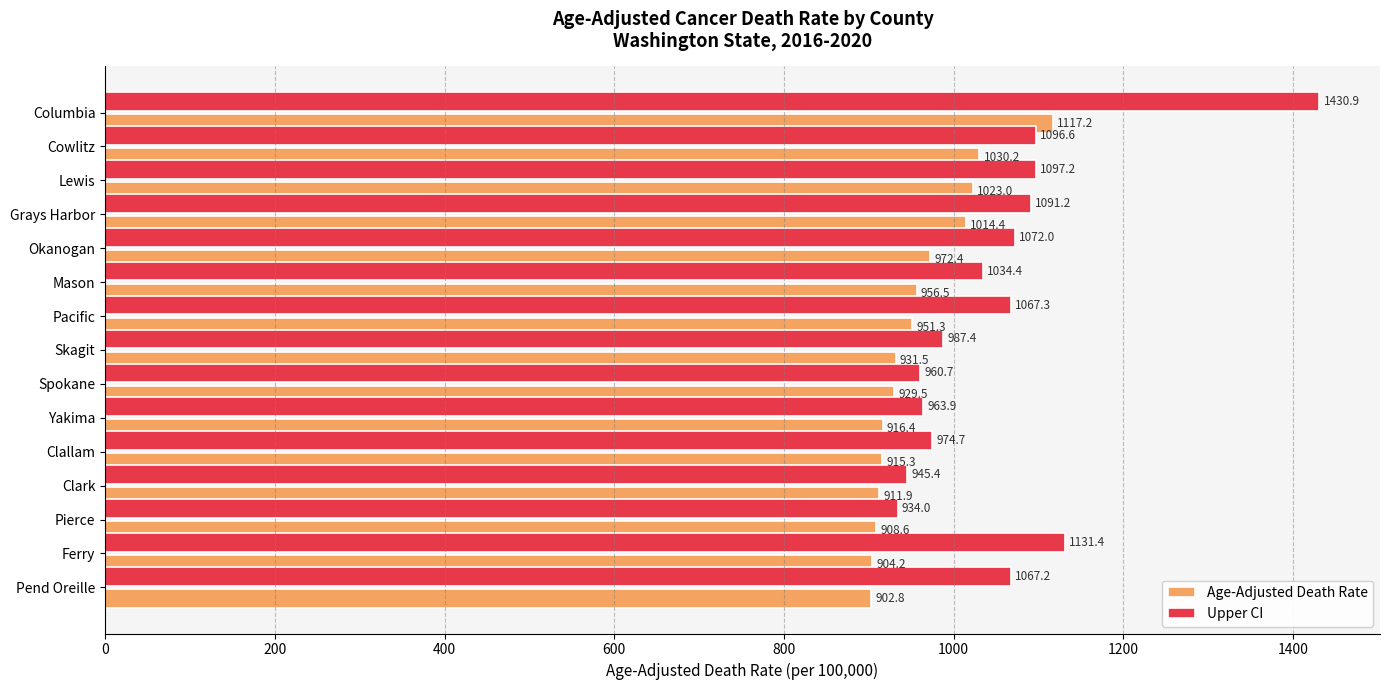

What value does the Upper CI series have at Ferry?

1131.4